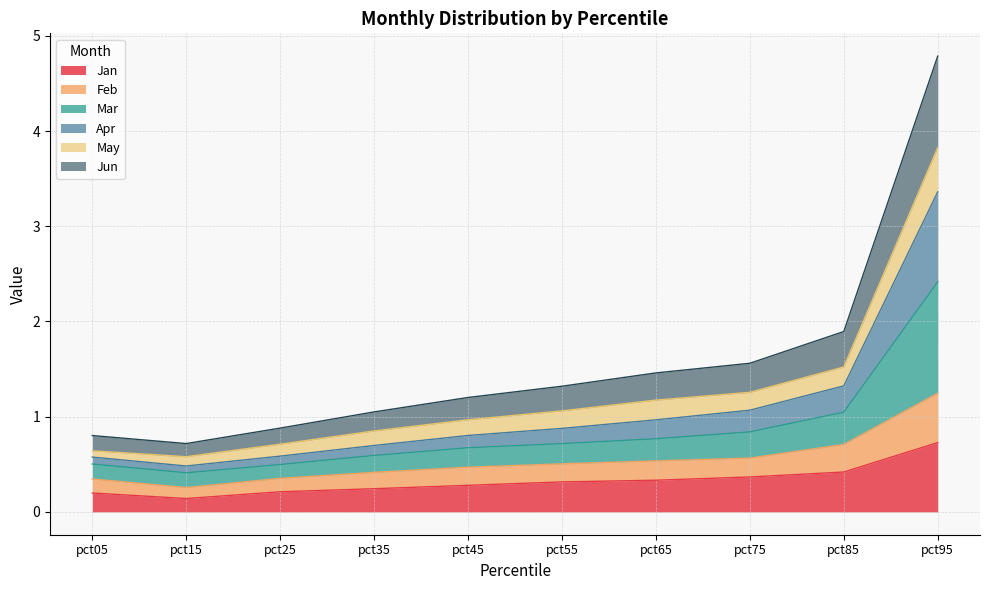

The Apr series shows 7.2 at pct95. True or false?

False